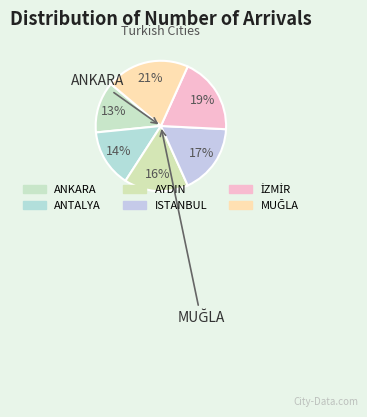

How many segments does this pie chart have?

6